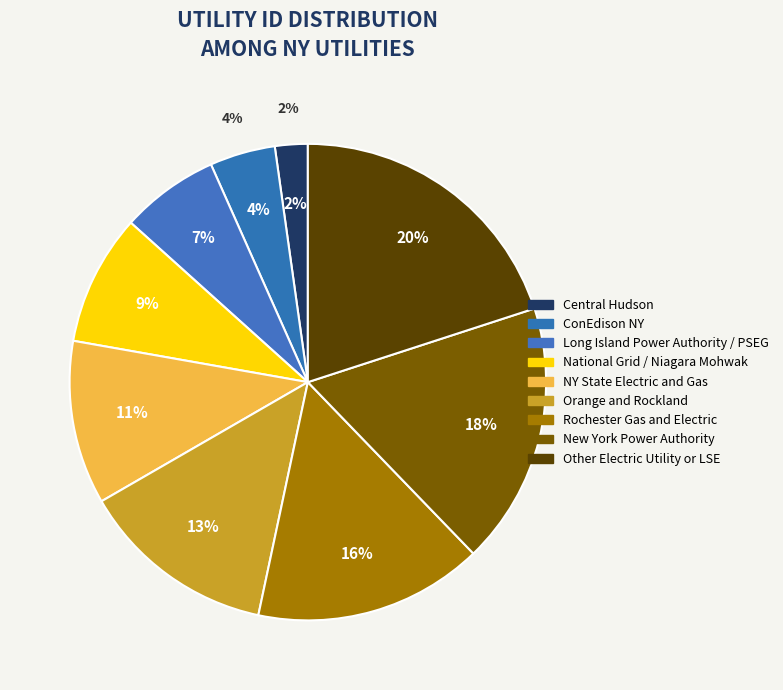

Rank the categories by value from lowest to highest.

Central Hudson, ConEdison NY, Long Island Power Authority / PSEG, National Grid / Niagara Mohwak, NY State Electric and Gas, Orange and Rockland, Rochester Gas and Electric, New York Power Authority, Other Electric Utility or LSE